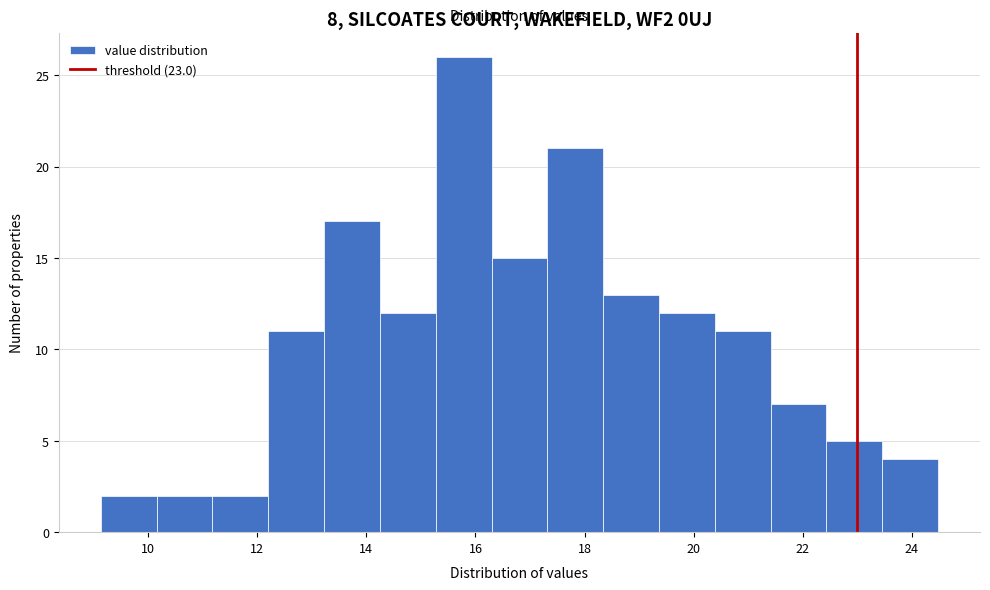

Which range on the x-axis has the tallest bar?

15.2 to 16.2